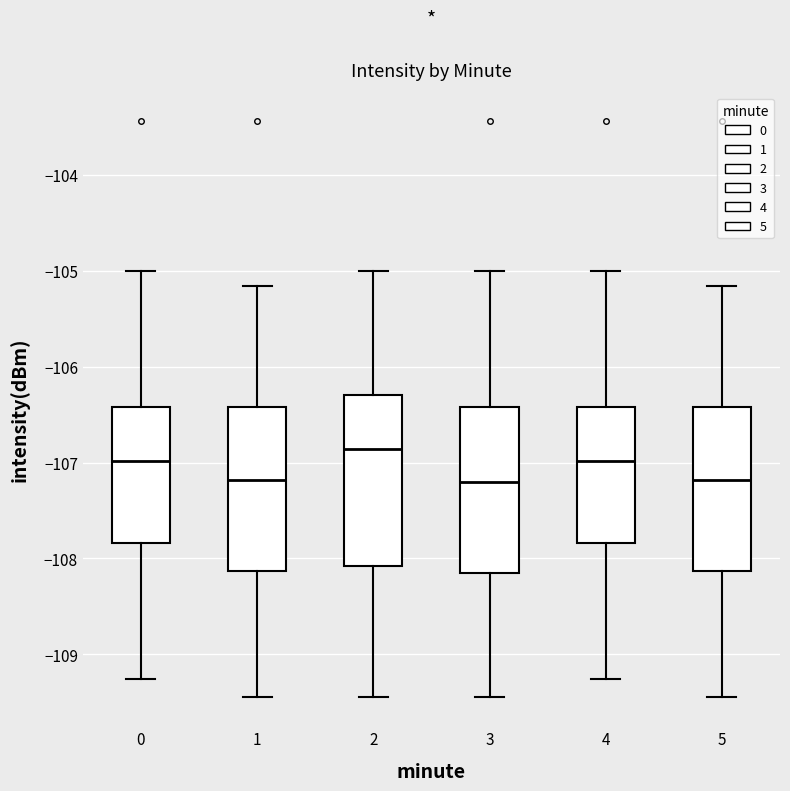

Where is the upper edge of the box at x = 1 on the y-axis? The values are not printed on the chart, so give them approximately, as read against the axis.

-106.4